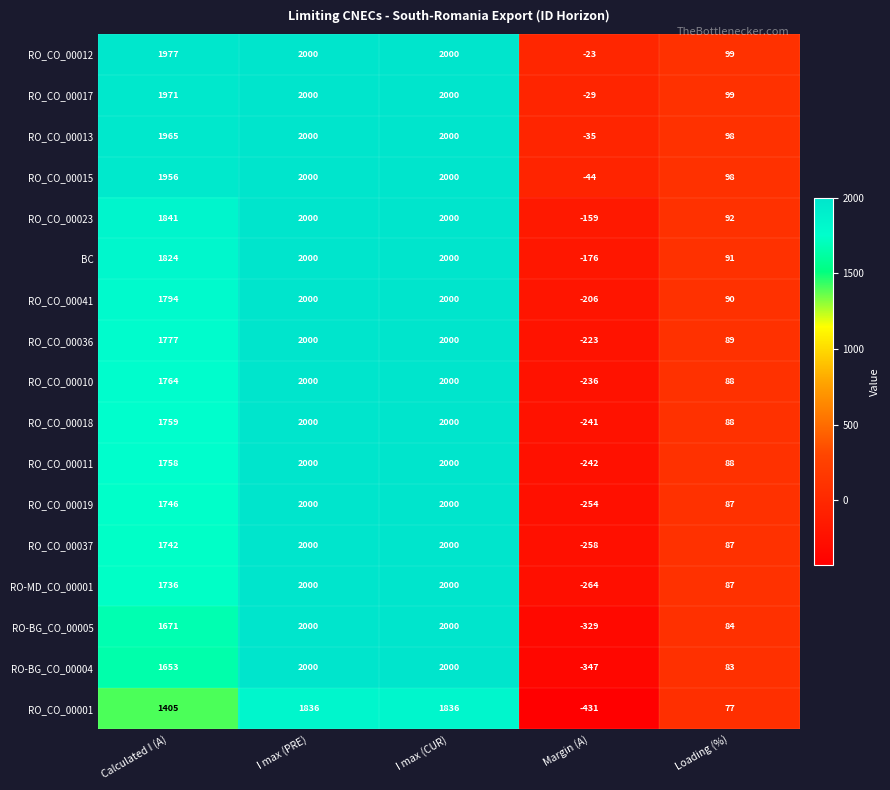

At how many categories does at least one series exceed 344?

3